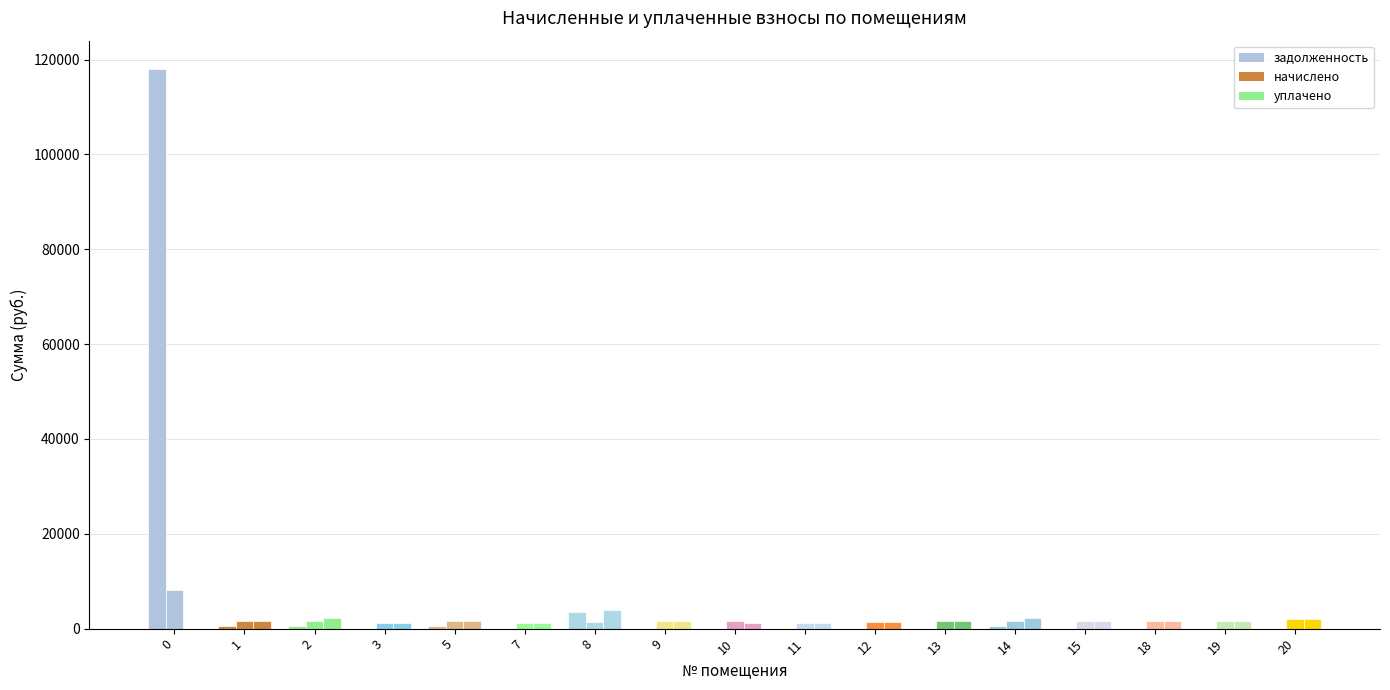

The начислено series shows 1629.7 at 14. True or false?

True